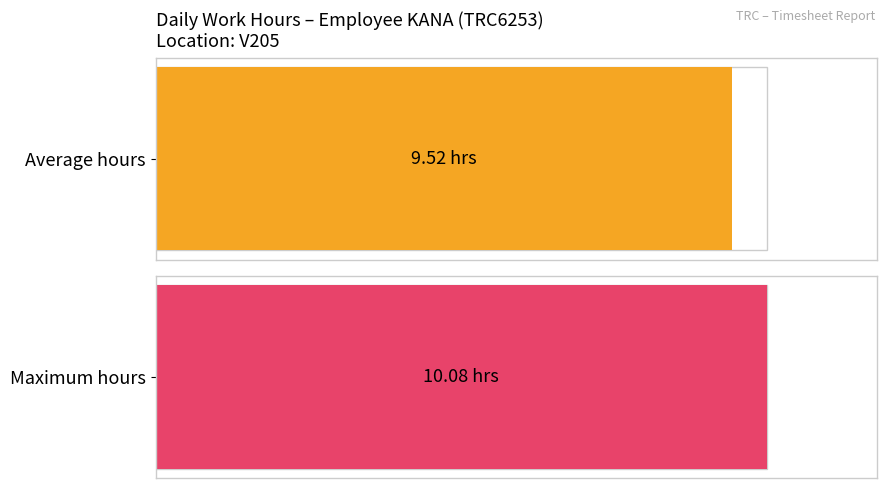

How many distinct data groups are displayed?

1